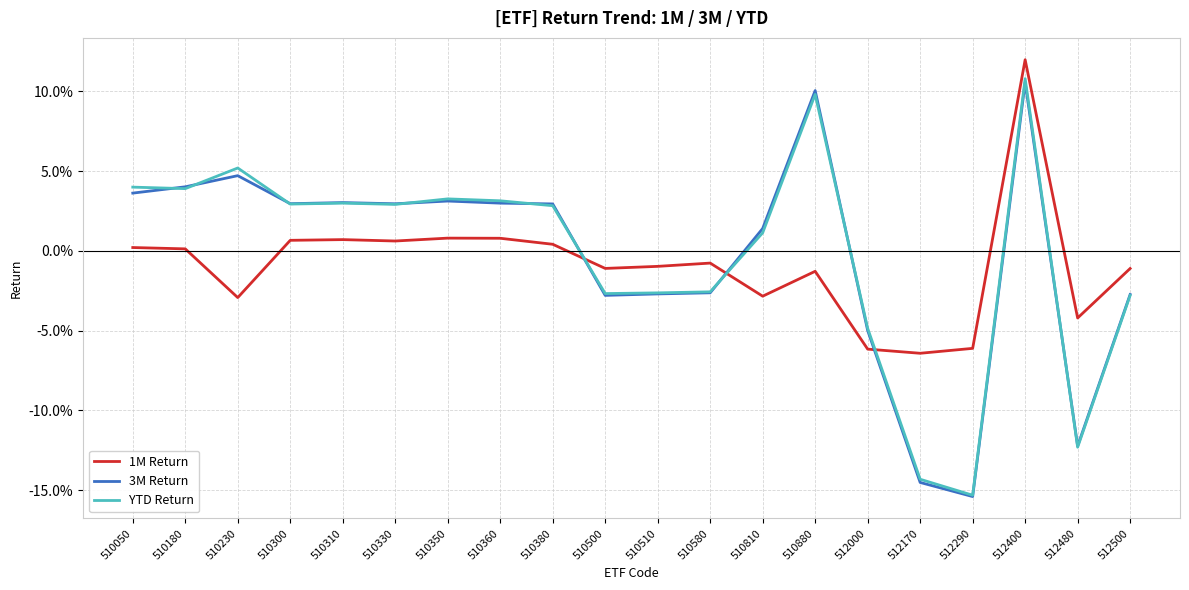

What are all the series names shown in the legend?

1M Return, 3M Return, YTD Return